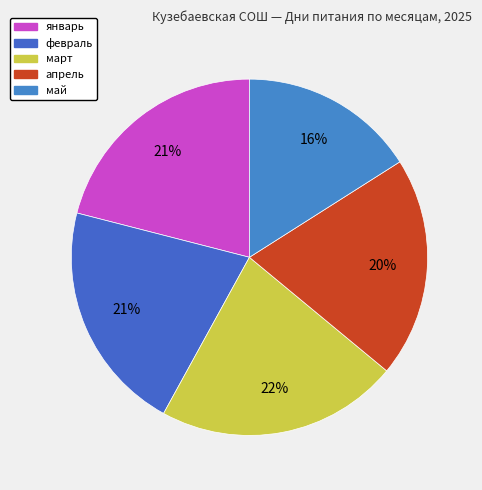

Is the sum of апрель and январь greater than half?

No